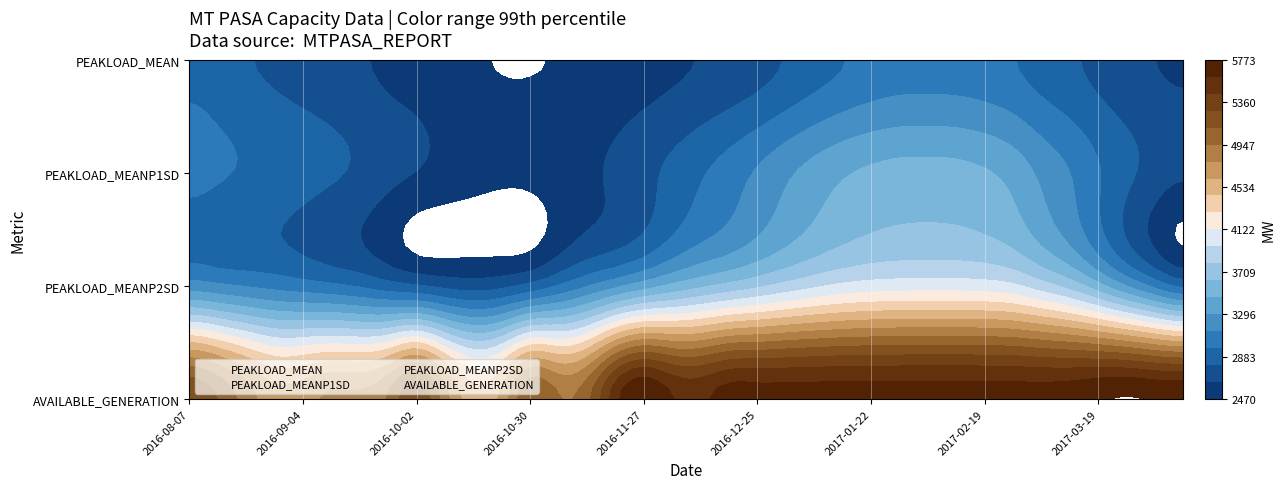

What is the sum of all PEAKLOAD_MEANP1SD values?

106909